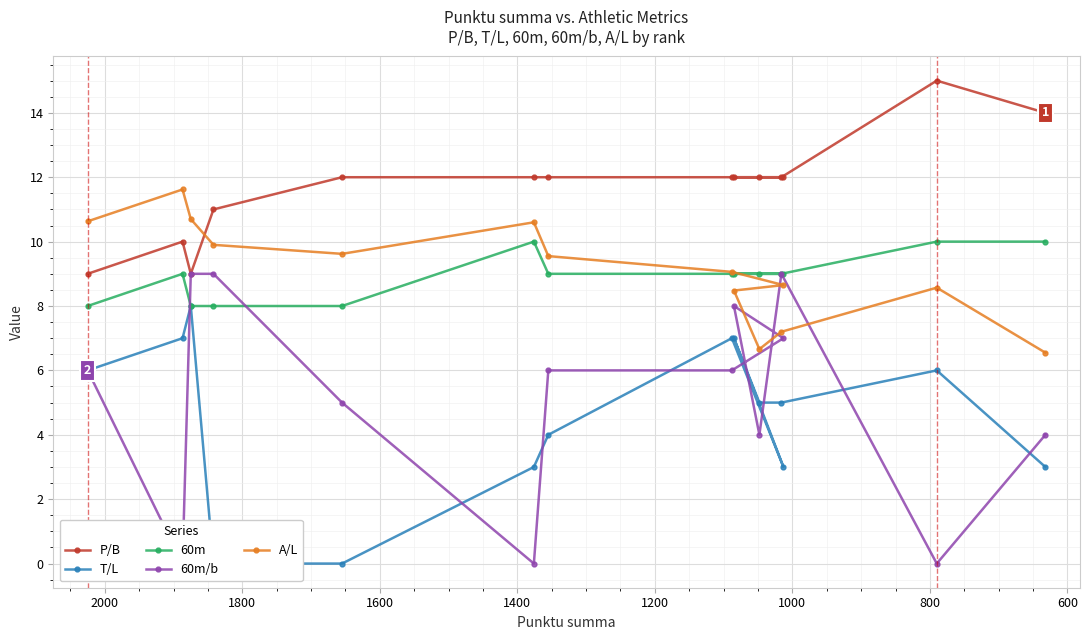

What are all the series names shown in the legend?

P/B, T/L, 60m, 60m/b, A/L